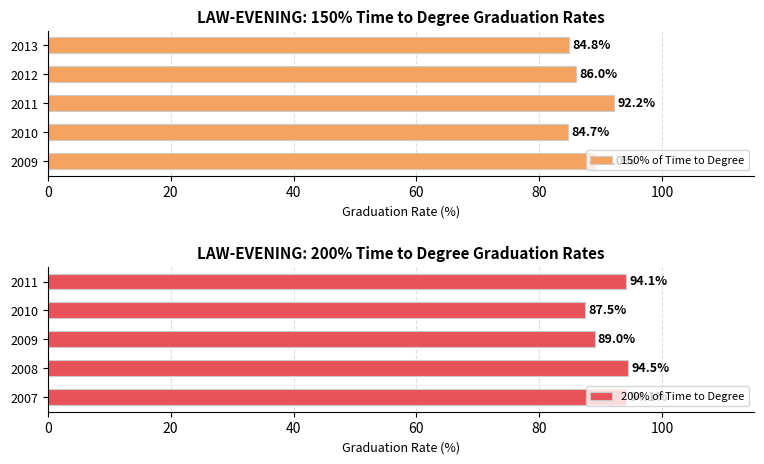

True or false: 150% of Time to Degree has a value of 89.0 at 2009.

True